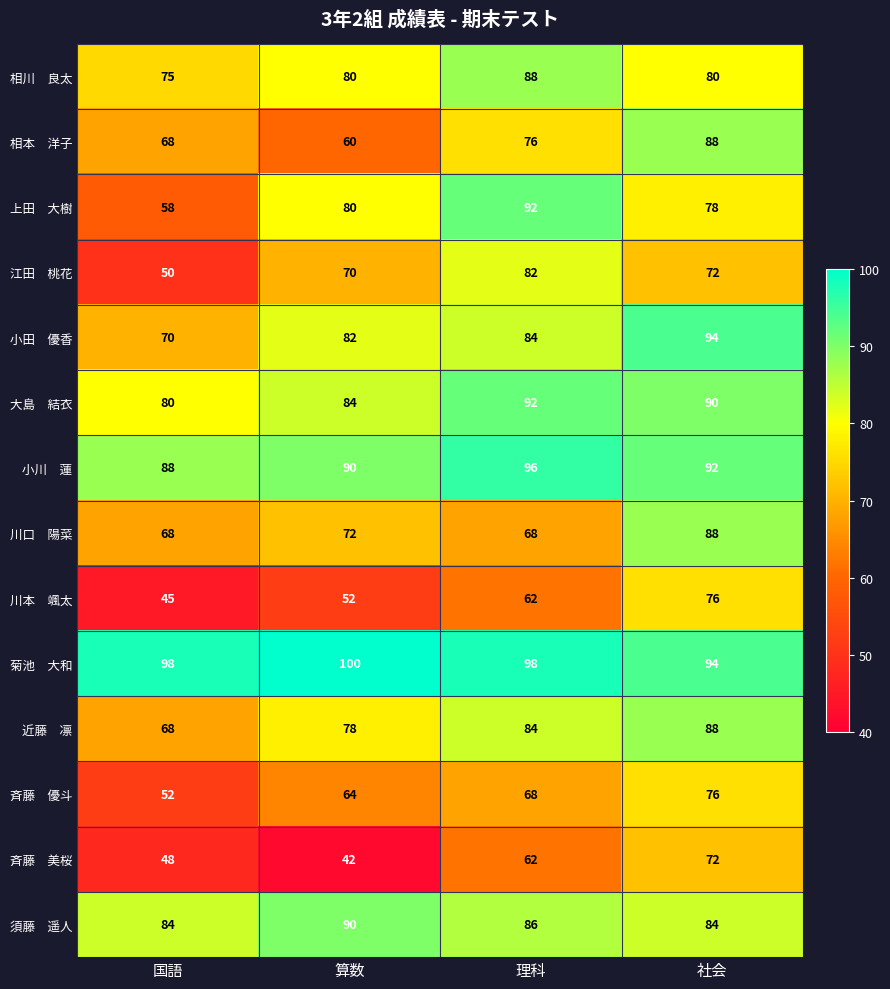

At how many categories does at least one series exceed 60?

4